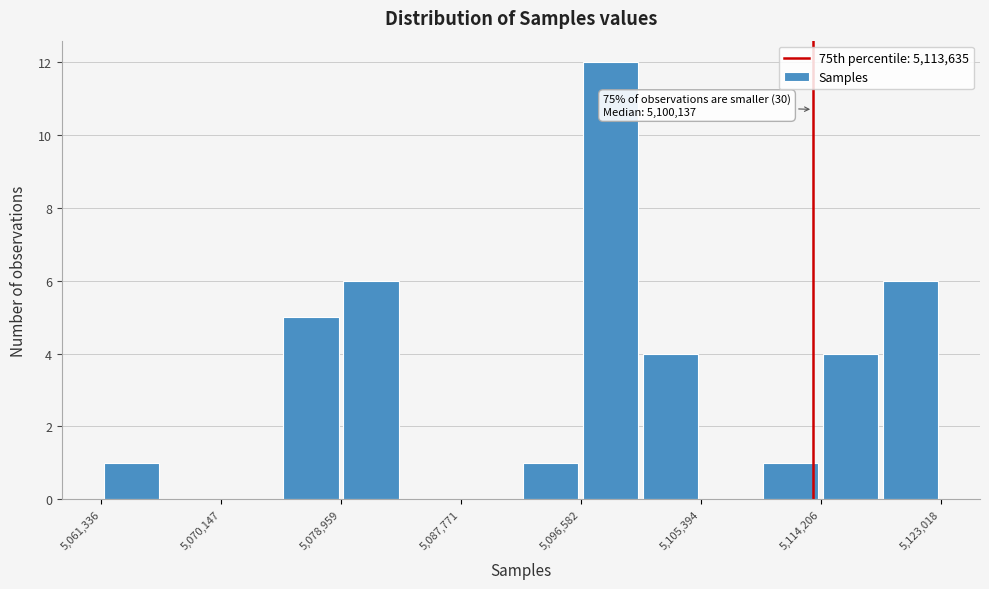

Which range on the x-axis has the tallest bar?

5097000 to 5101000